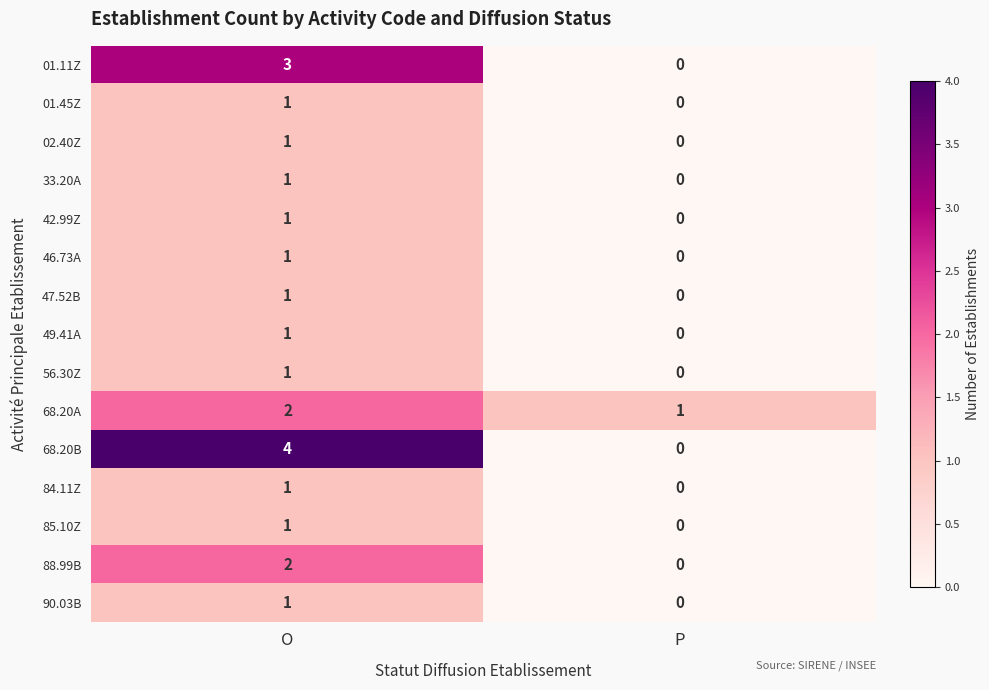

List the labels in order of 01.11Z value, largest first.

O, P